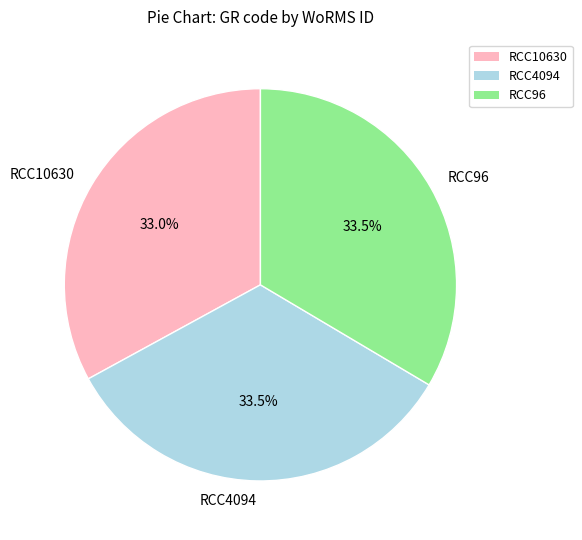

Is it true that RCC10630 is 42% of the pie?

False